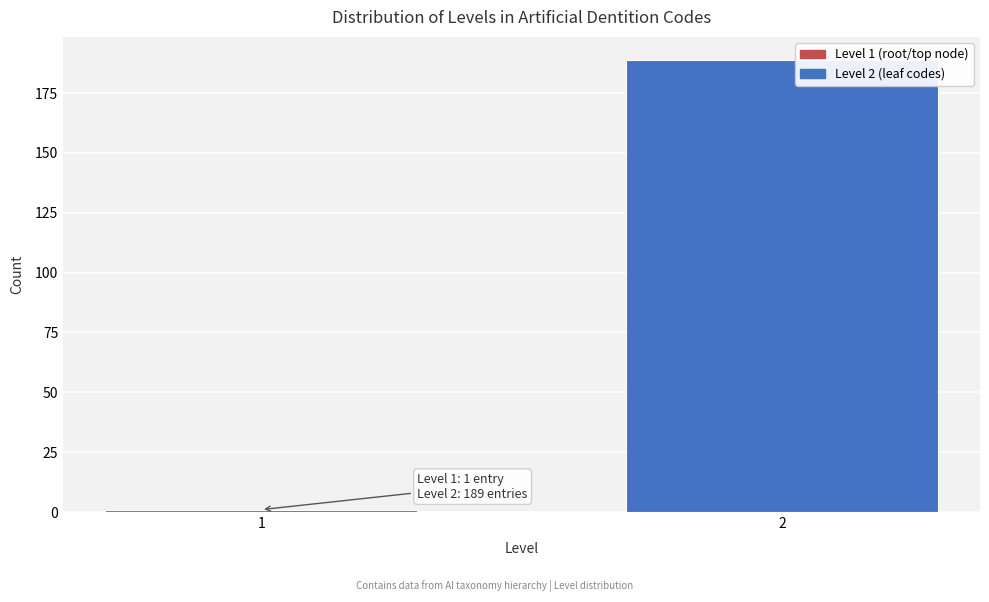

Reading left to right, list all the values displayed in this chart.

1=1	2=189